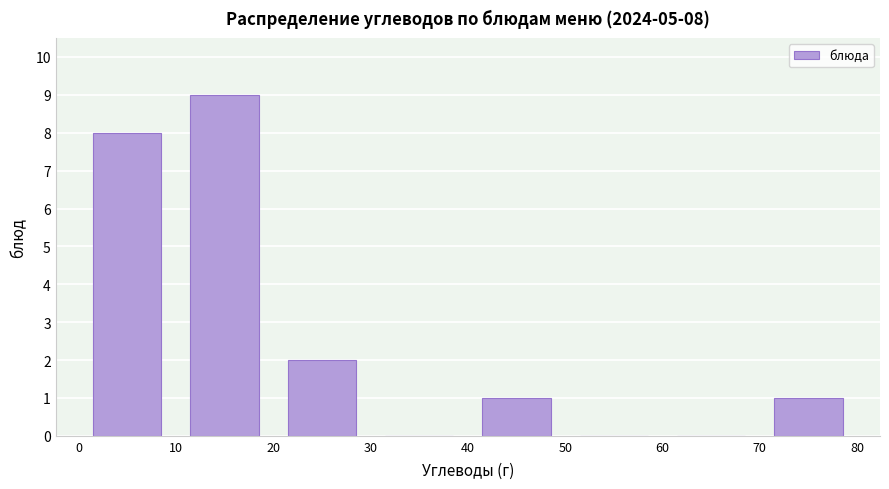

Over which range of the x-axis is the bar tallest?

10 to 20